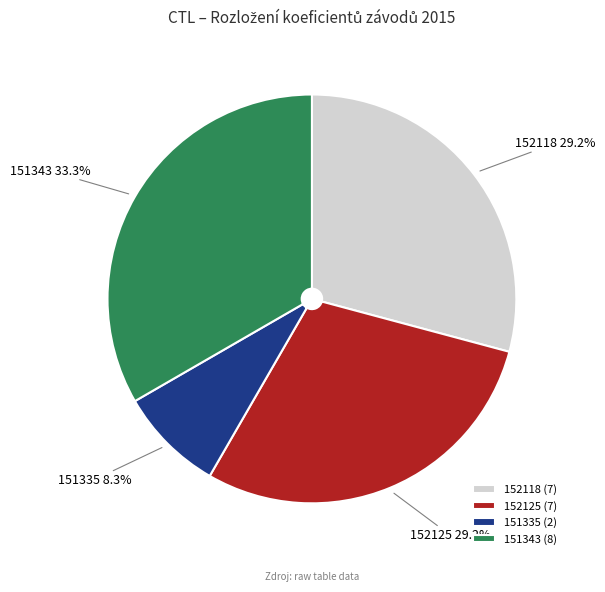

Count the number of slices in the pie.

4